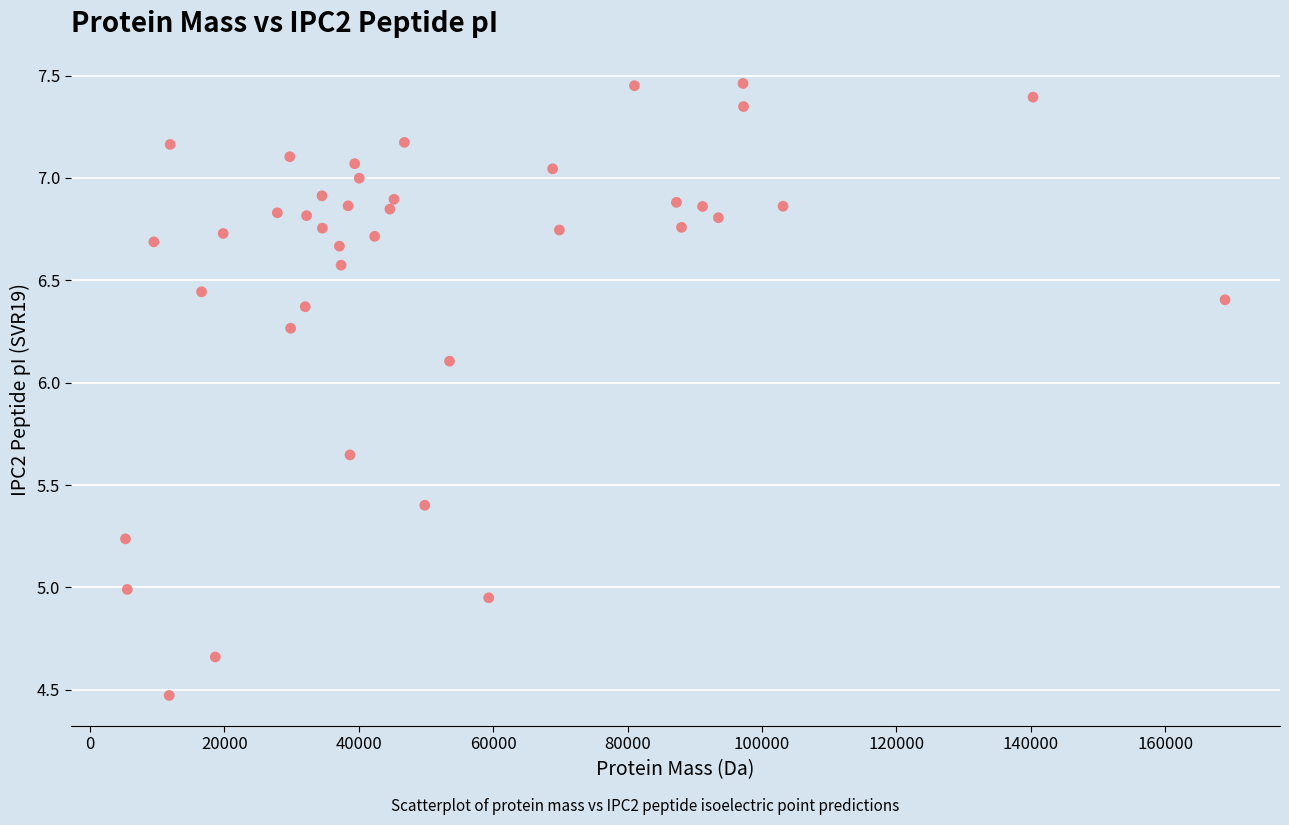

What is the range of Y values (max minus min)?

3.0